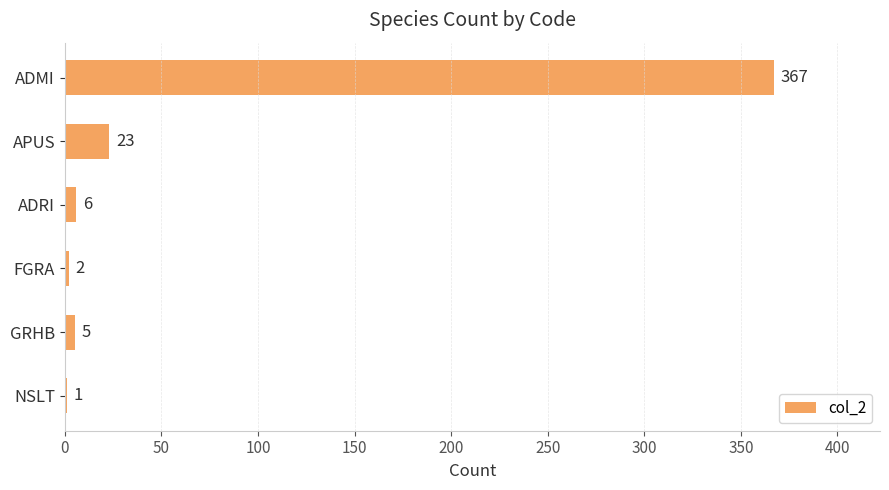

What is the maximum value shown in the chart?

367